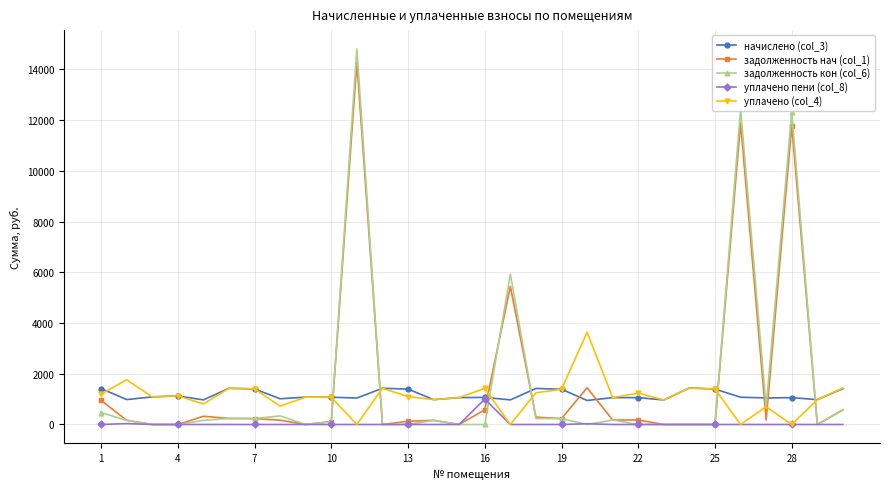

What is the value of the начислено (col_3) point at the 17th from the left?

969.9